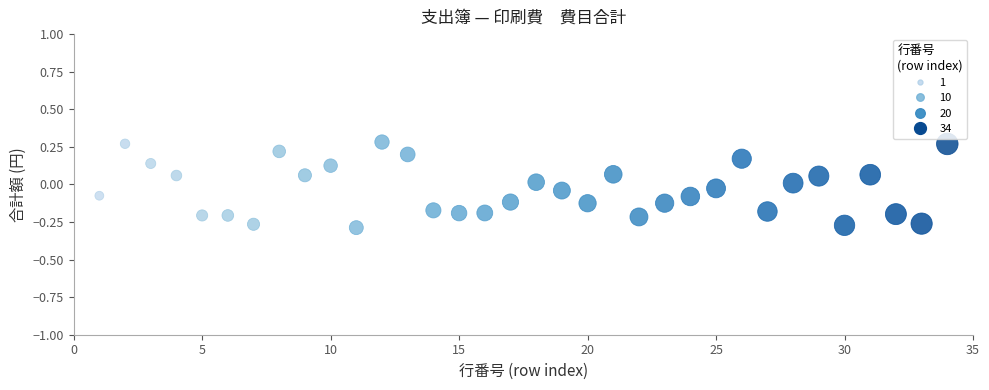

What is the range of X values (max minus min)?

33.0